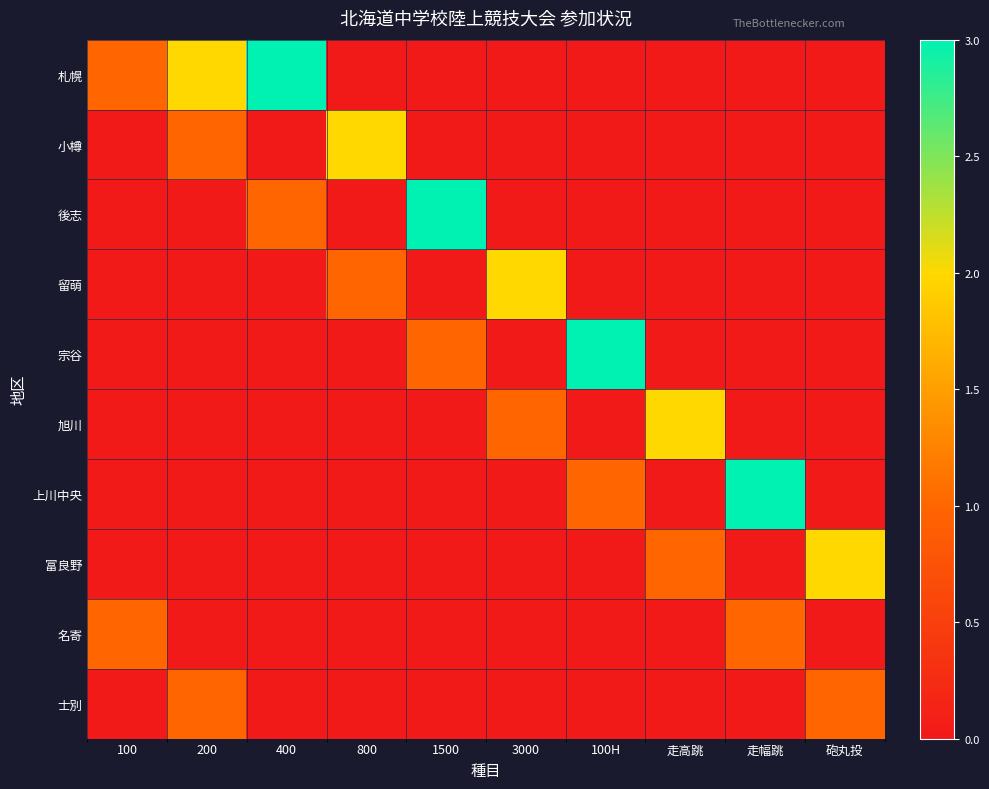

Which has a higher value, 3000 or 100?

100